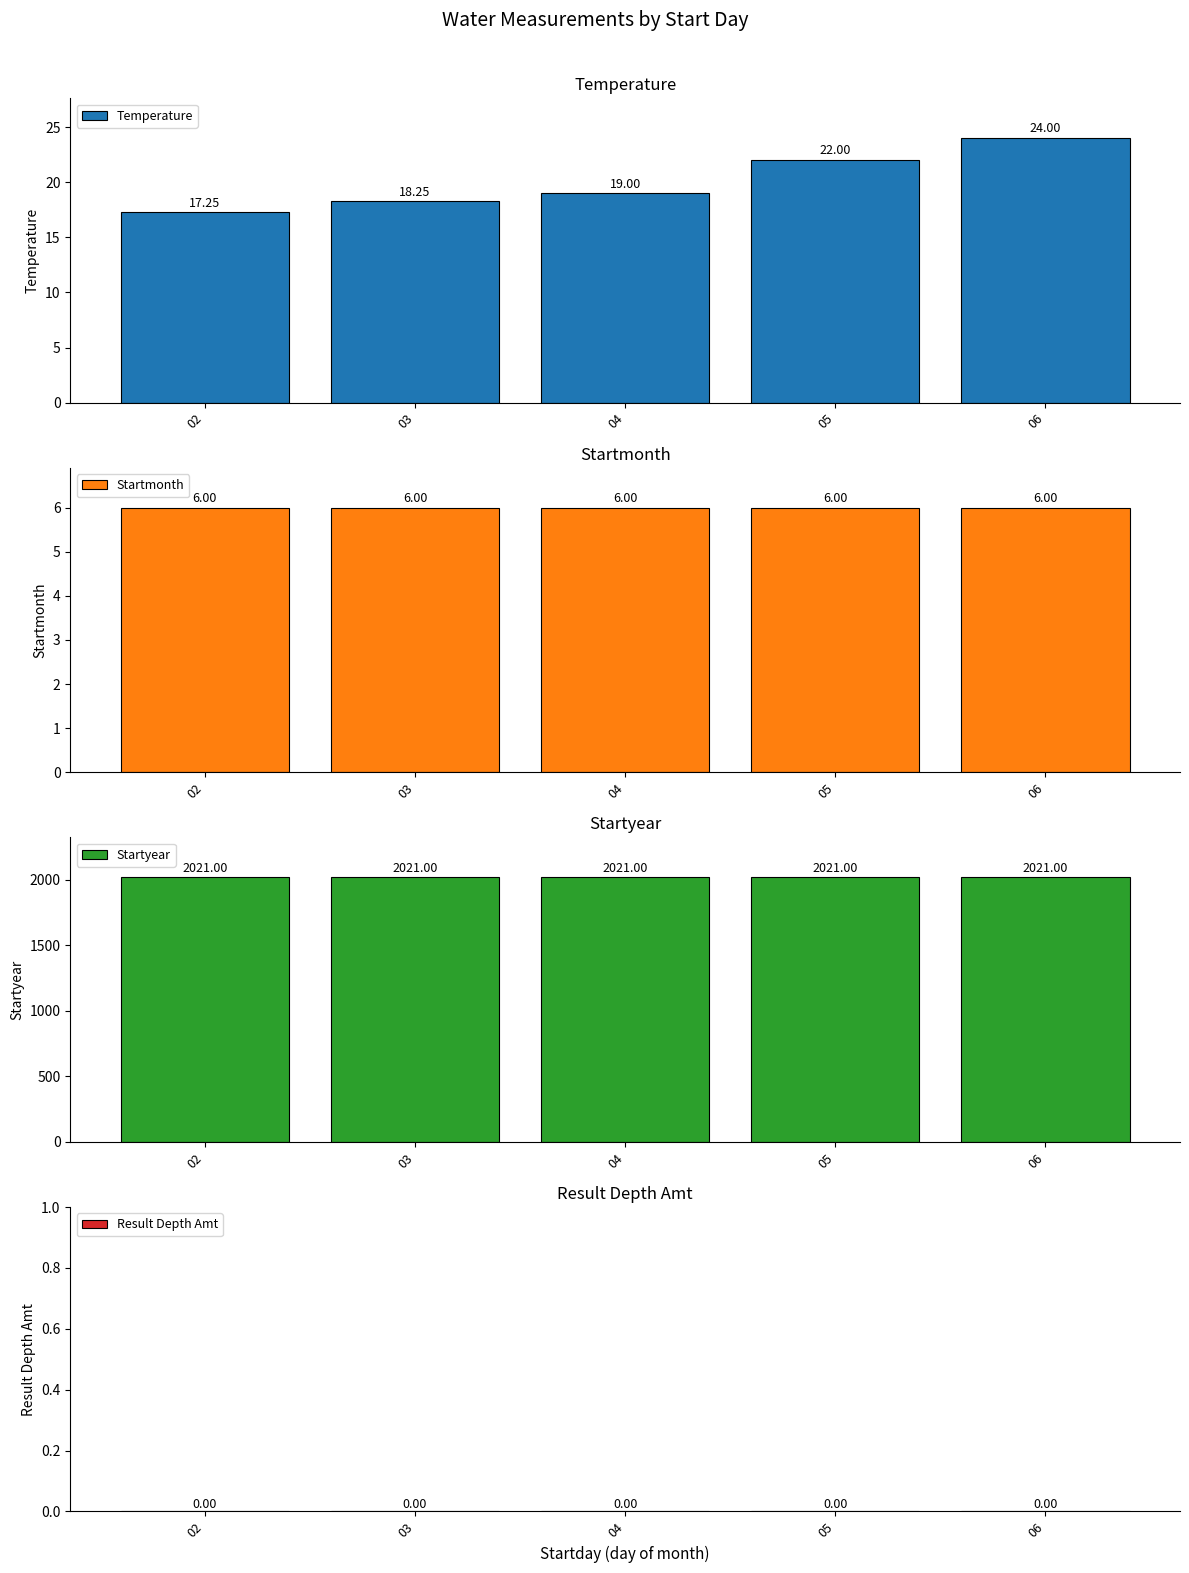

Reading left to right, extract all data points from this chart.

Temperature: 17.2	18.2	19.0	22.0	24.0
Startmonth: 6.0	6.0	6.0	6.0	6.0
Startyear: 2021.0	2021.0	2021.0	2021.0	2021.0
Result Depth Amt: 0.0	0.0	0.0	0.0	0.0